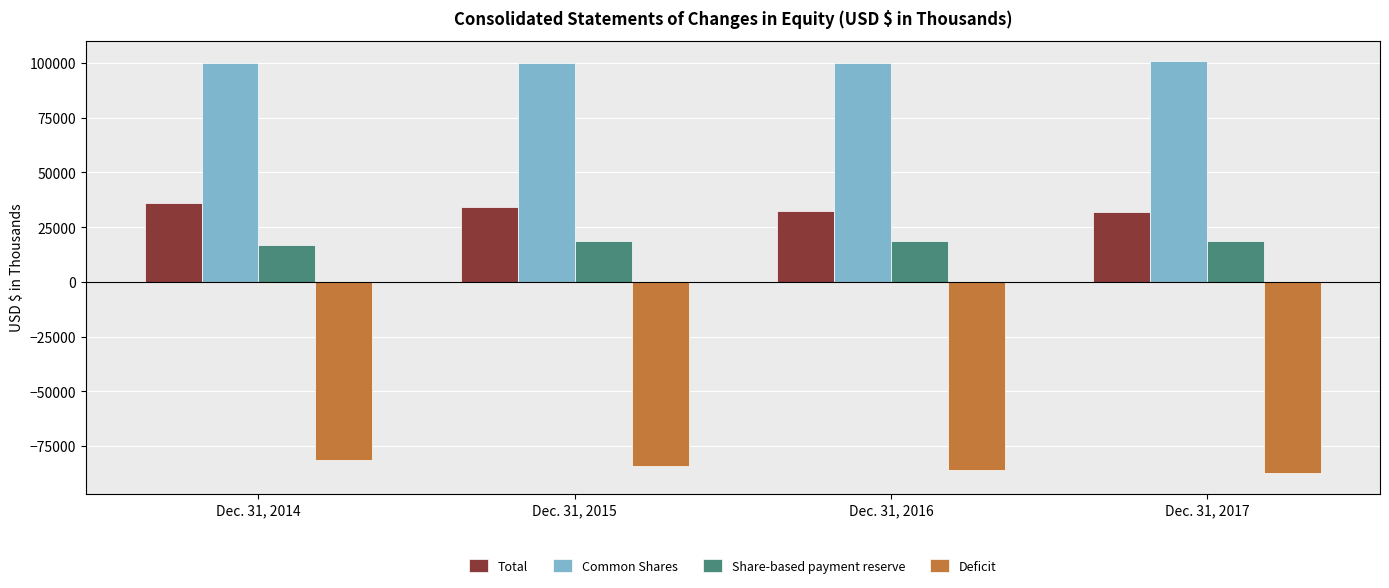

What is the sum of all Share-based payment reserve values?

72715